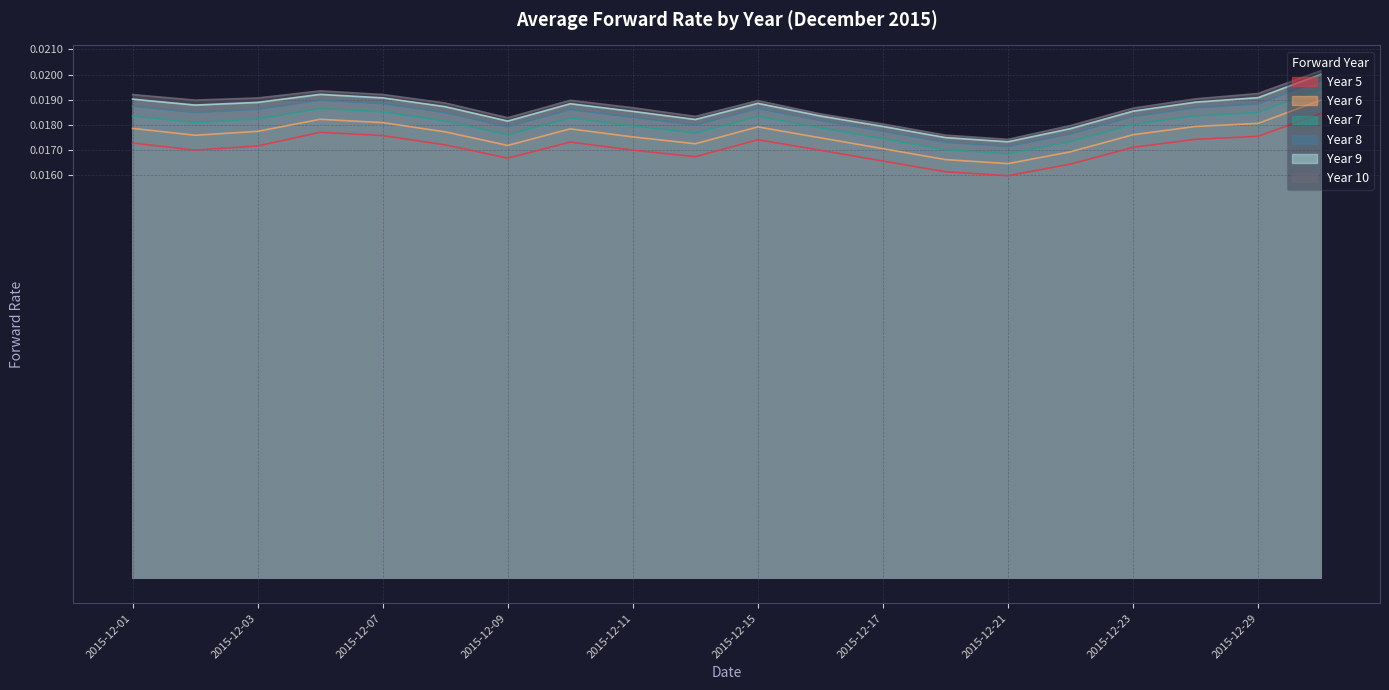

Count the number of categories in the chart.

20